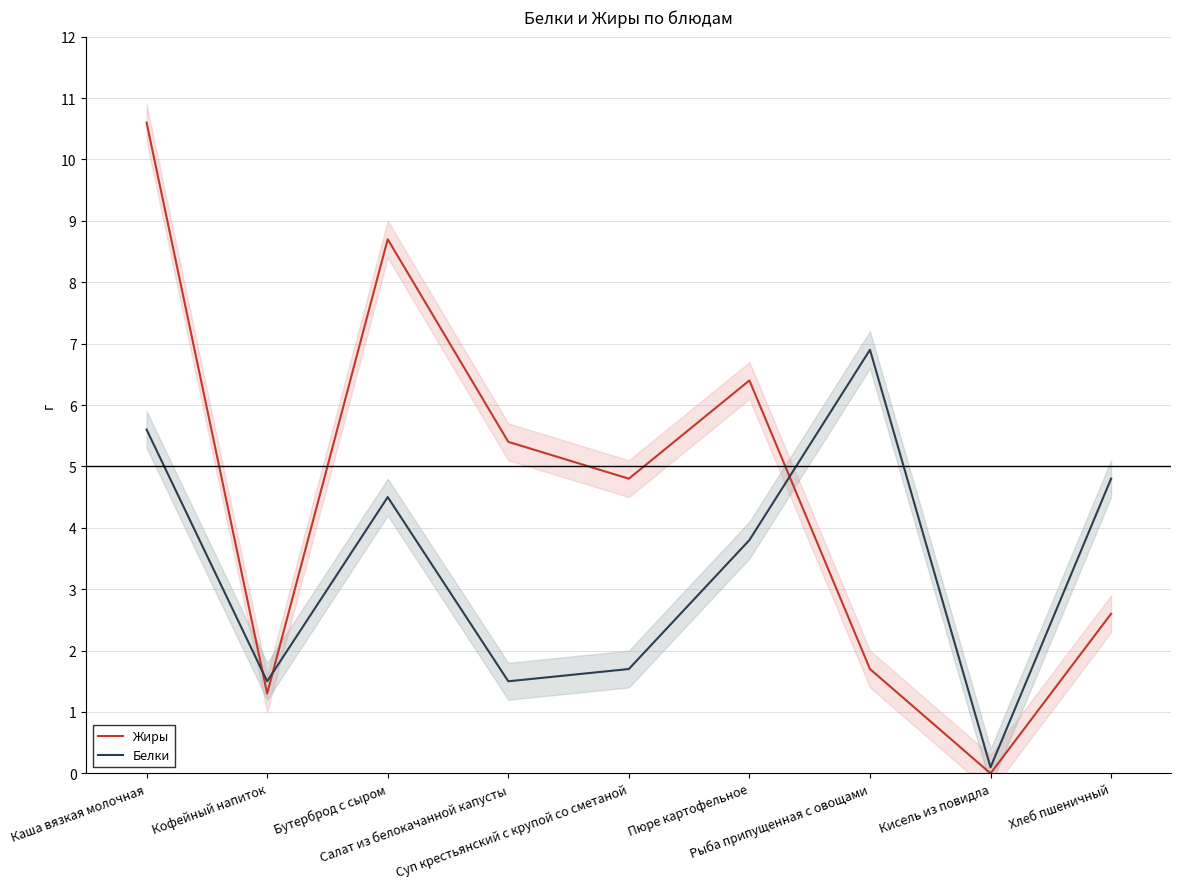

True or false: Белки has a value of 1.5 at Салат из белокачанной капусты.

True